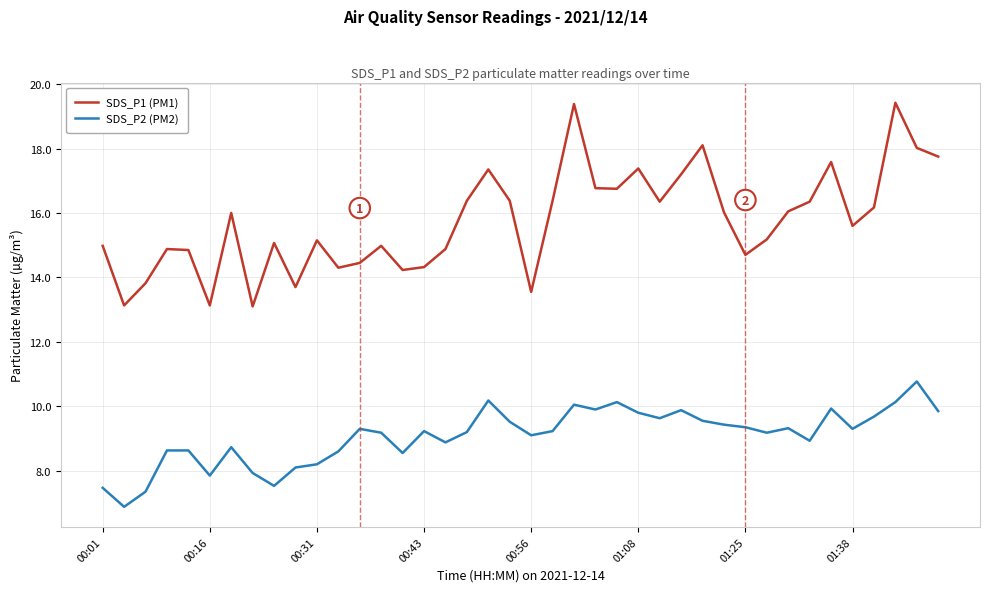

Rank the series by their maximum value, from highest to lowest.

SDS_P1 (PM1), SDS_P2 (PM2)